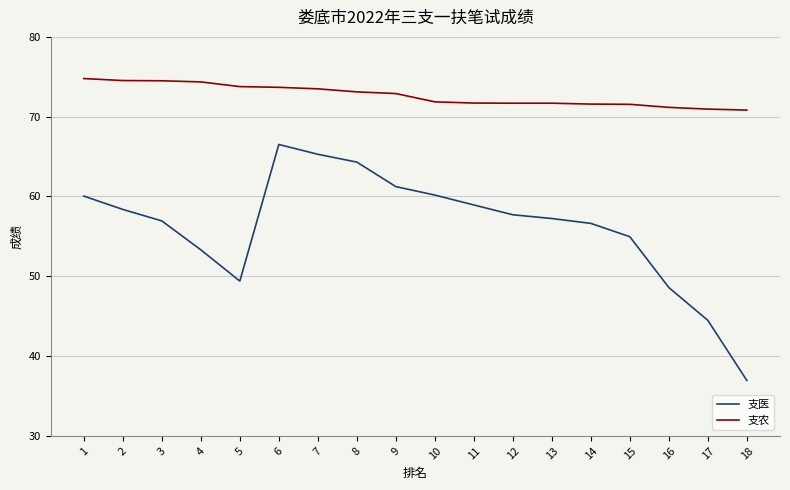

List the series in order of their peak value, highest first.

支农, 支医